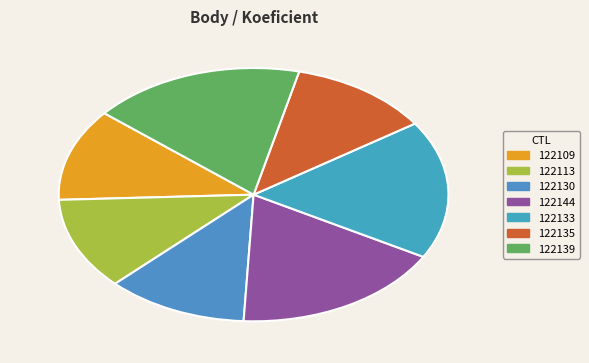

How much of the chart is everything except 122113?

88.2%